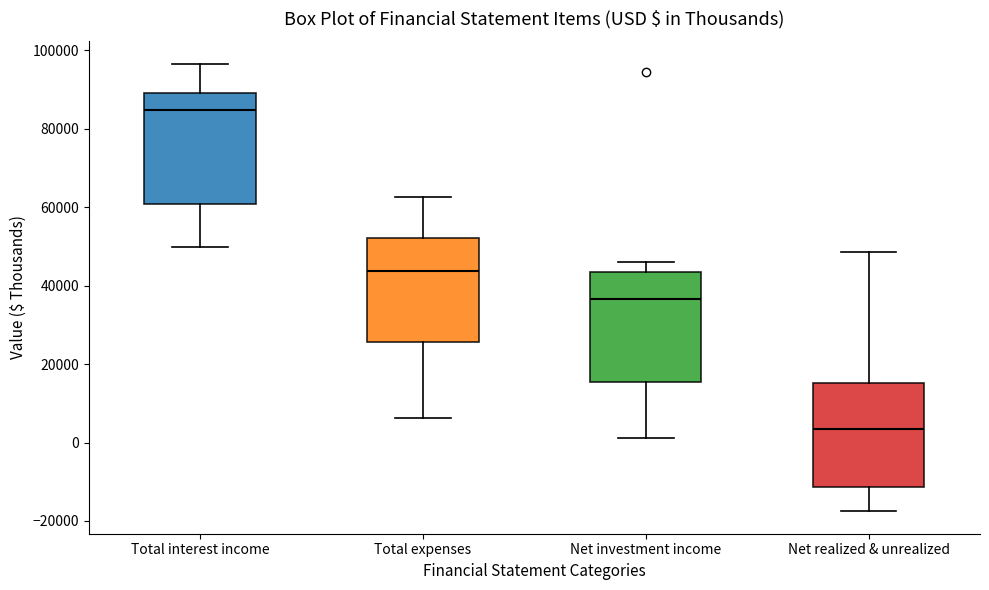

Which box has the highest median line?

Total interest income